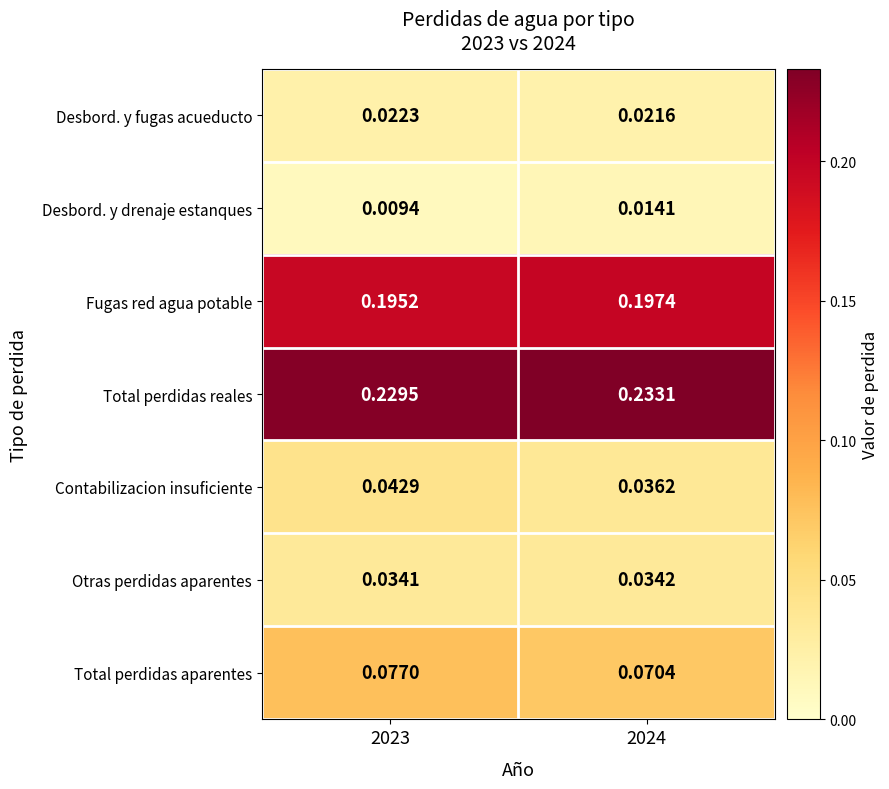

Which series changed the most between 2023 and 2024?

Contabilizacion insuficiente